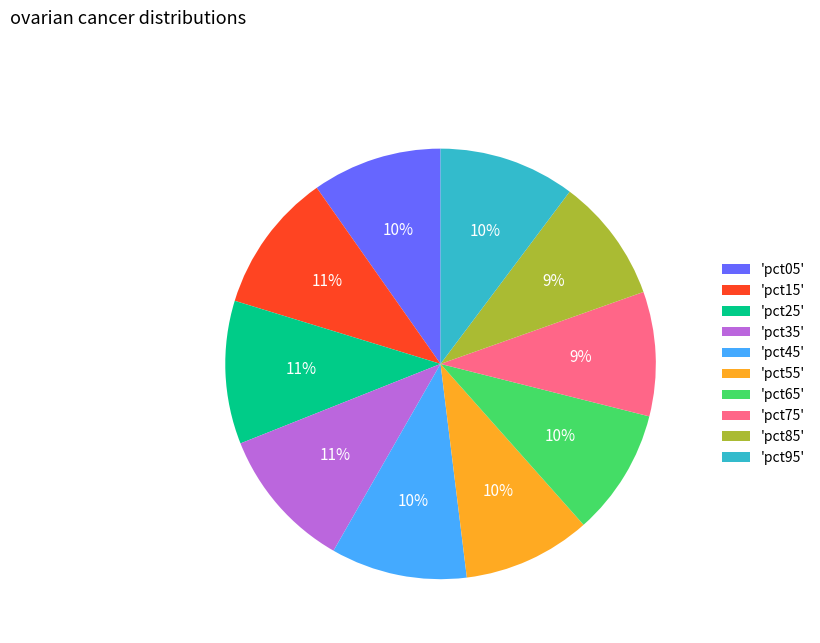

How many slices are in this pie chart?

10